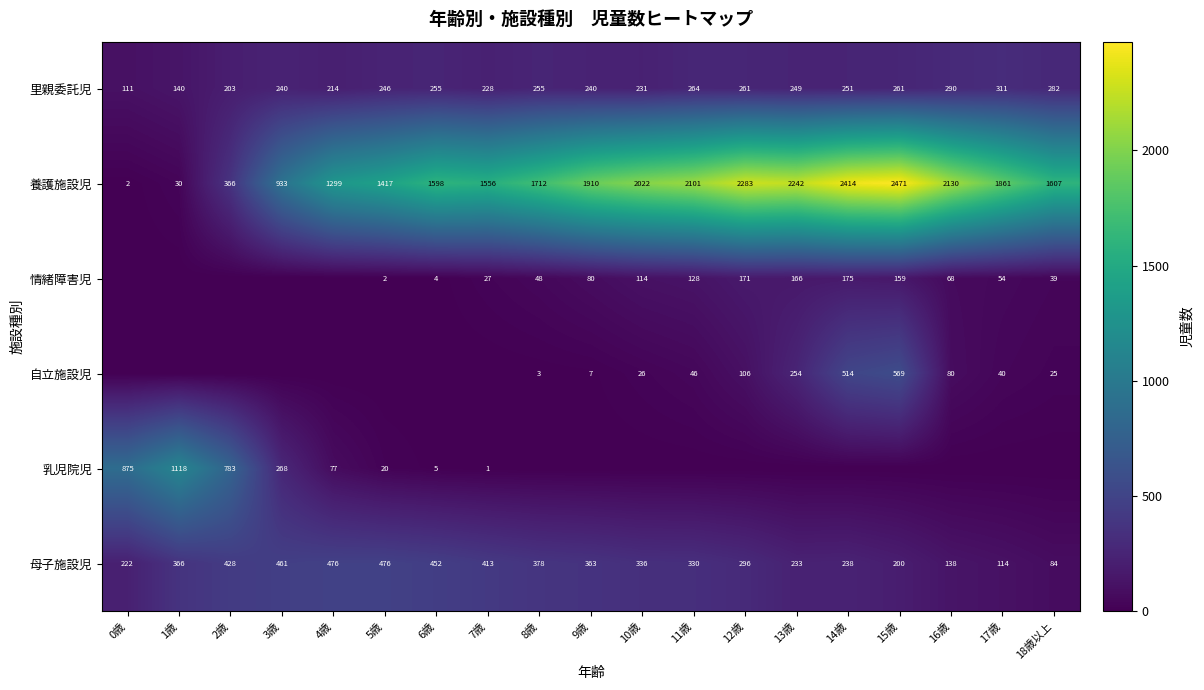

Where does the 母子施設児 series first go above 336?

1歳